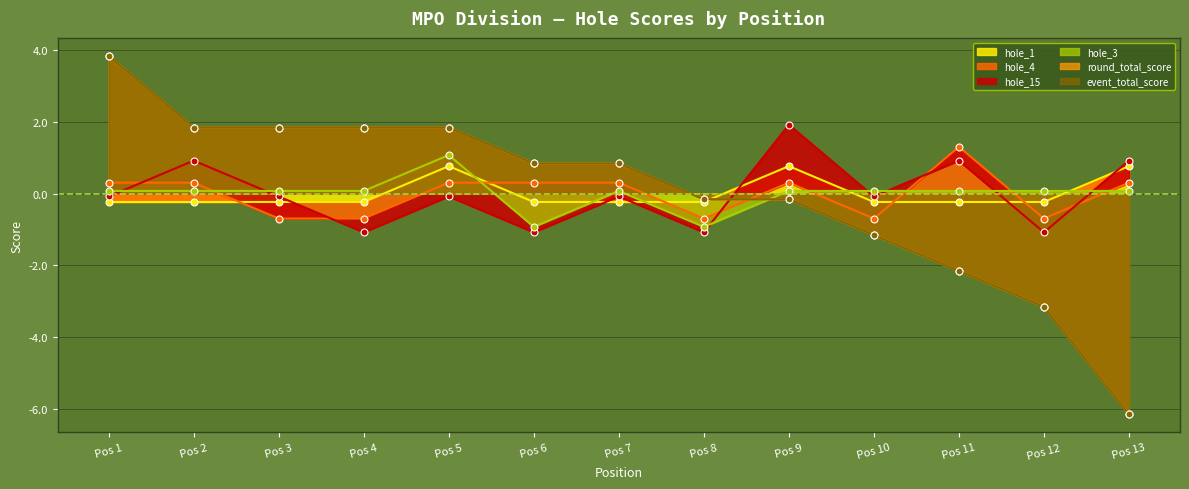

What is the difference between the maximum and minimum values in the round_total_score series?

10.0